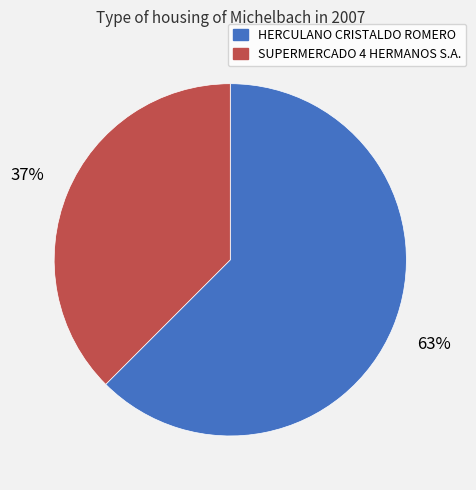

Which slice is the largest?

HERCULANO CRISTALDO ROMERO